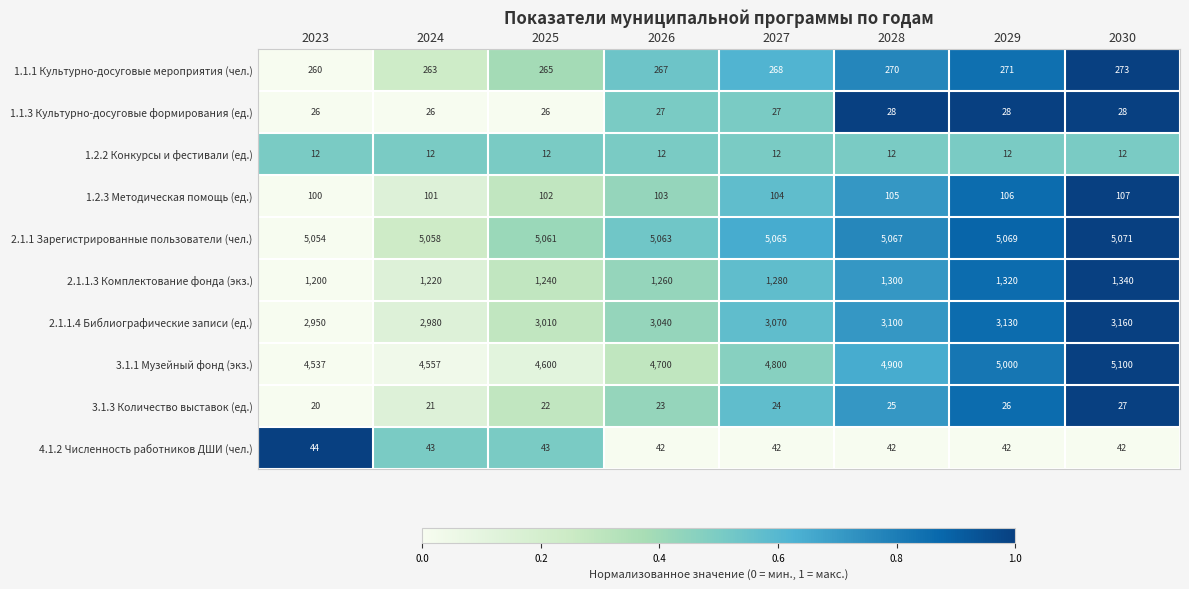

At how many categories does at least one series exceed 3998?

8